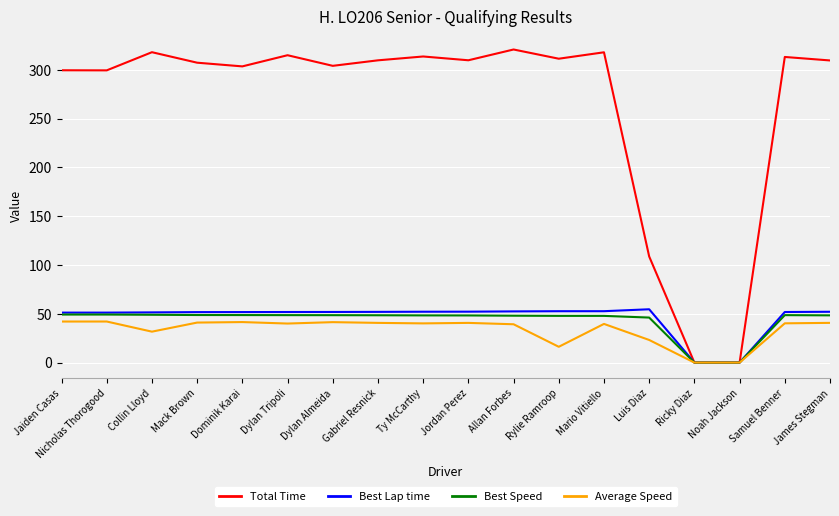

What is the spread (max minus min) of values at Mario Vitiello?

278.3